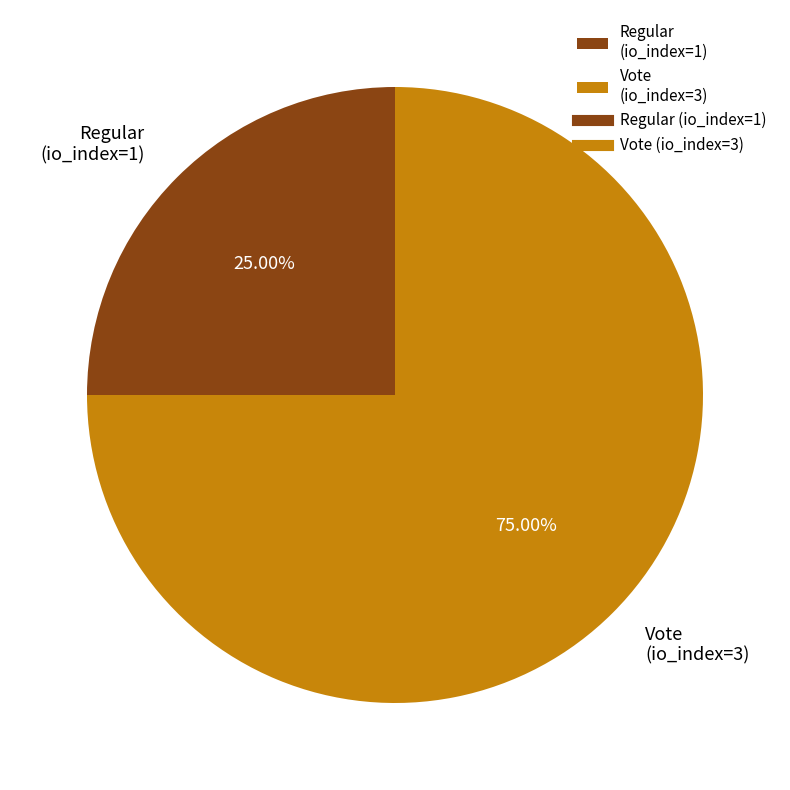

To the nearest percent, what portion does Vote (io_index=3) represent?

75%